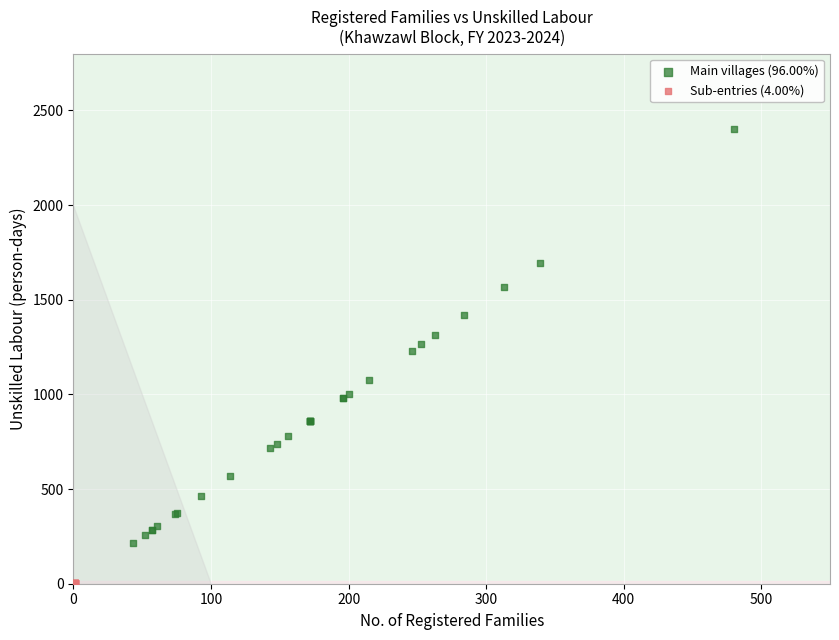

Which series contains the highest Y value?

Main villages (96.00%)